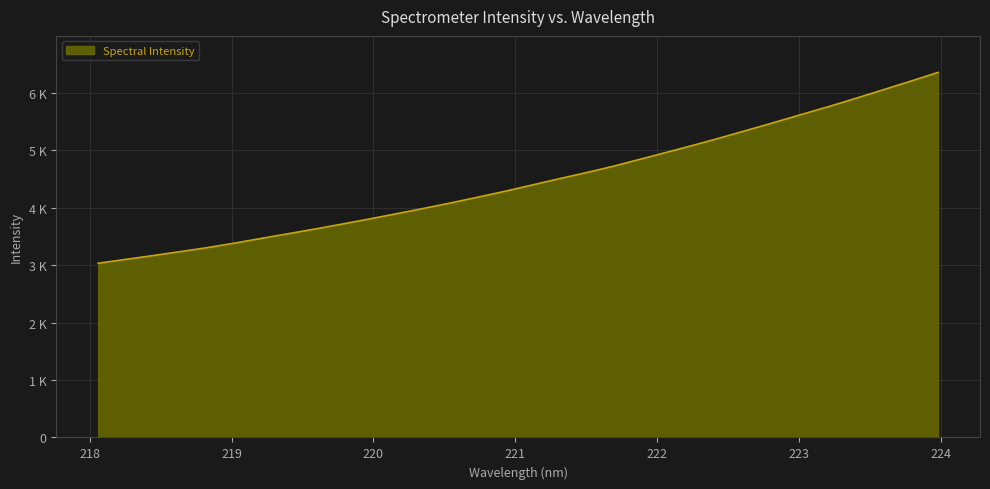

Is this an area chart (filled region under the line)?

Yes